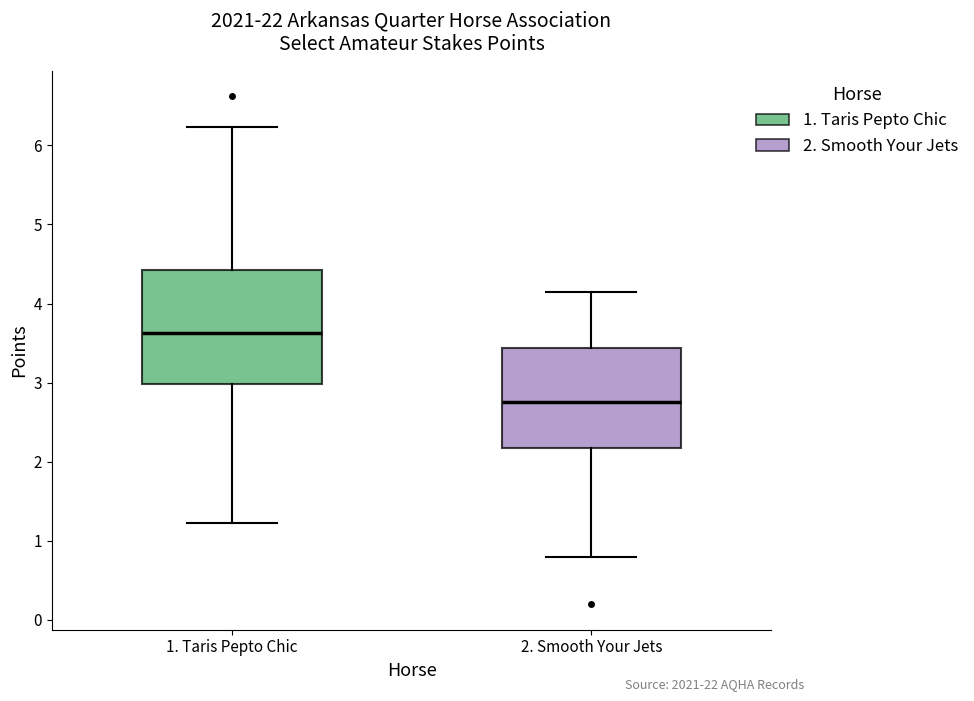

Reading left to right, transcribe this box plot: for each box, give where its median line is, the range the box spans, and where its two whiskers end, as read against the y-axis. The values are not printed on the chart, so give them approximately, as read against the axis.

1. Taris Pepto Chic: median 3.6, box 3.0 to 4.4, whiskers 1.2 to 6.2
2. Smooth Your Jets: median 2.8, box 2.2 to 3.4, whiskers 0.8 to 4.1